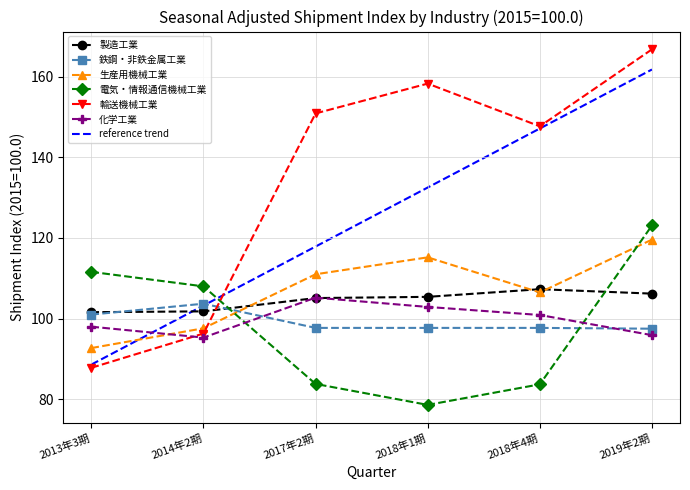

Where is 製造工業 nearest to the value 104?

2017年2期